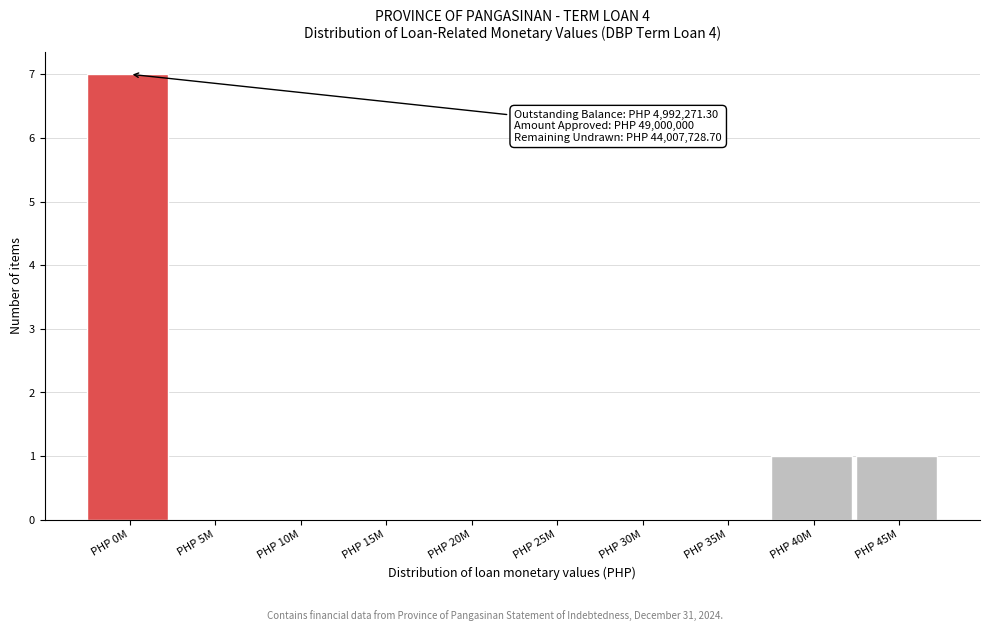

Reading left to right, what are all the values shown in this chart?

PHP 0M=7	PHP 5M=0	PHP 10M=0	PHP 15M=0	PHP 20M=0	PHP 25M=0	PHP 30M=0	PHP 35M=0	PHP 40M=1	PHP 45M=1